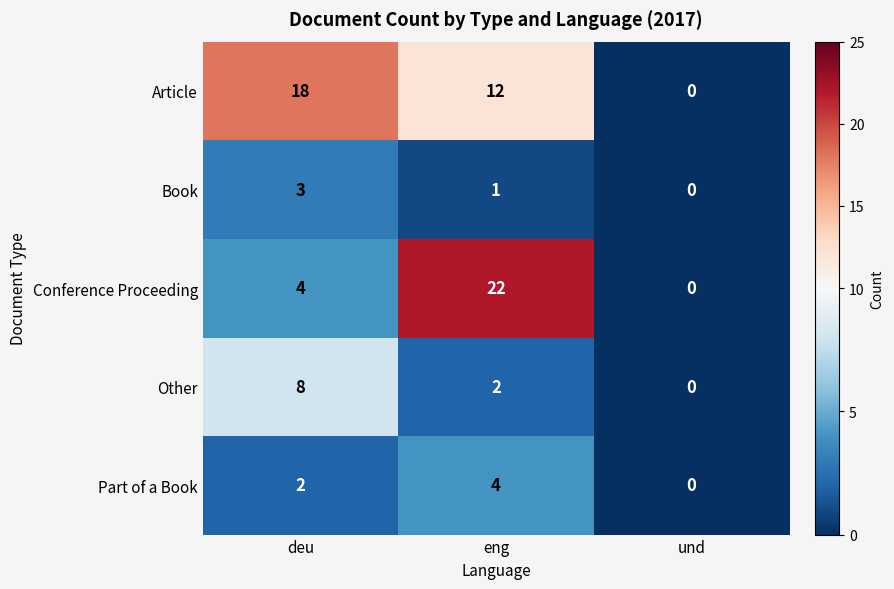

Reading left to right, list all the values displayed in this chart.

Article: deu=18	eng=12	und=0
Book: deu=3	eng=1	und=0
Conference Proceeding: deu=4	eng=22	und=0
Other: deu=8	eng=2	und=0
Part of a Book: deu=2	eng=4	und=0